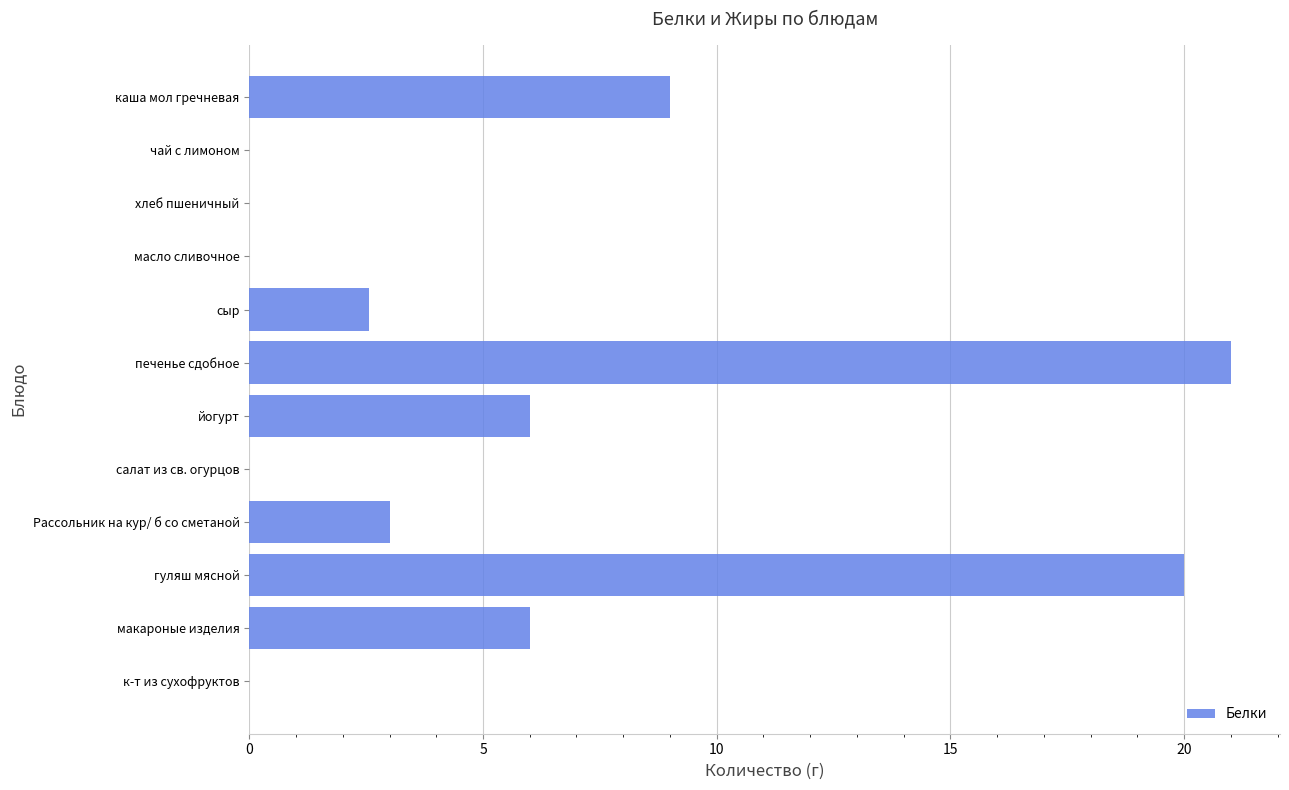

True or false: the data shows 0.0 at салат из св. огурцов.

True